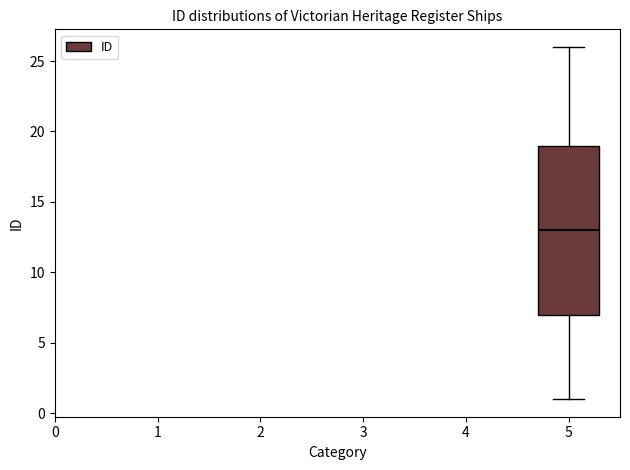

Transcribe this box plot: give where the median line is, the range the box spans, and where the two whiskers end, as read against the y-axis. The values are not printed on the chart, so give them approximately, as read against the axis.

median 13, box 7 to 19, whiskers 1 to 26